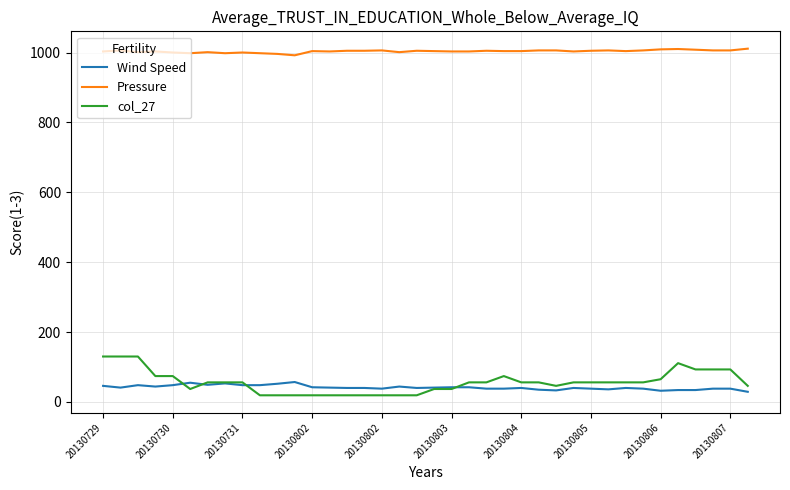

List the series in order of their peak value, highest first.

Pressure, col_27, Wind Speed